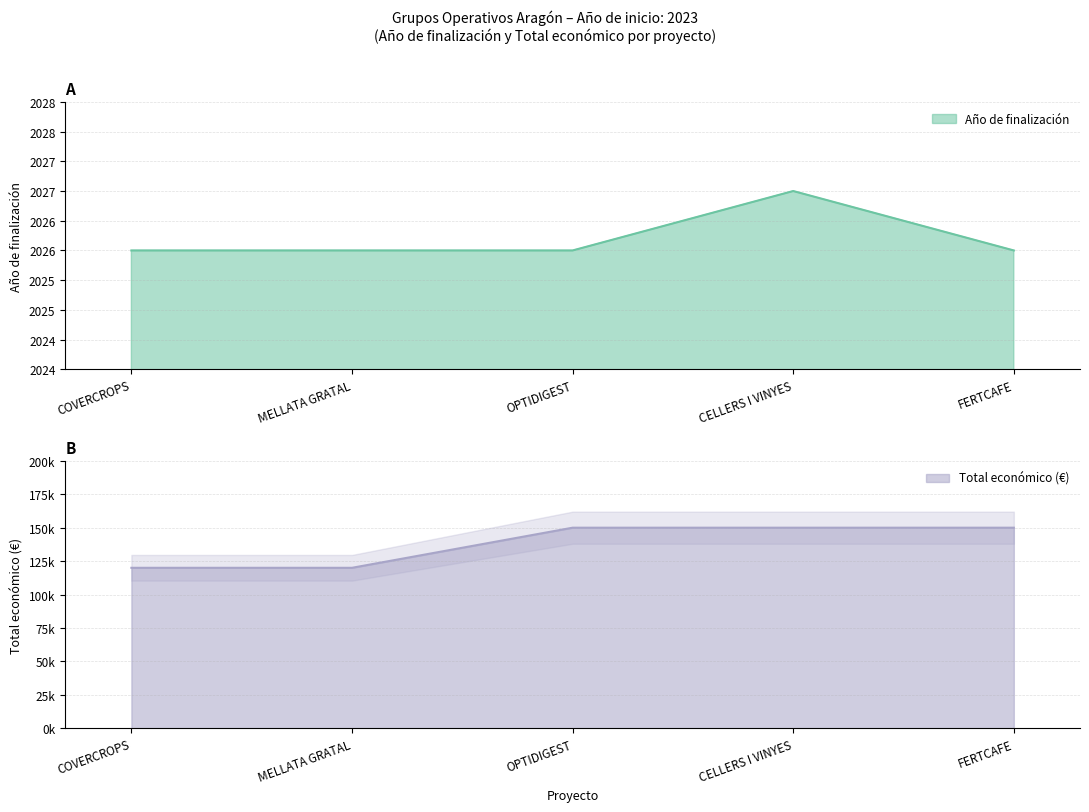

How many categories are shown in the chart?

5